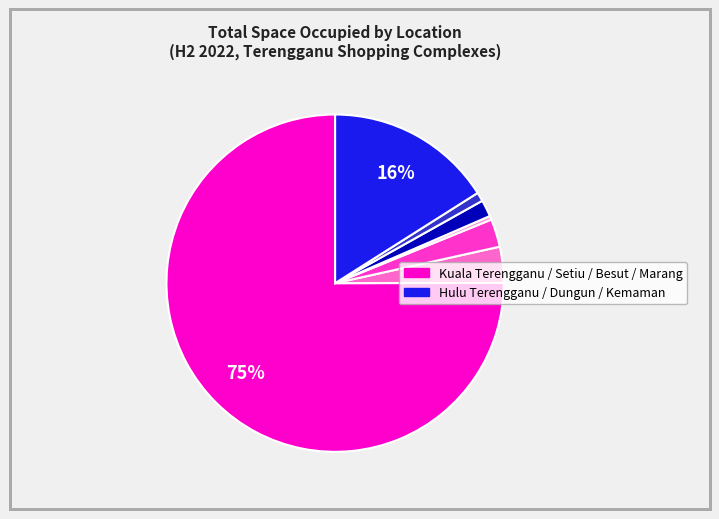

To the nearest percent, what is the difference between the largest and smallest slice percentages?

75%